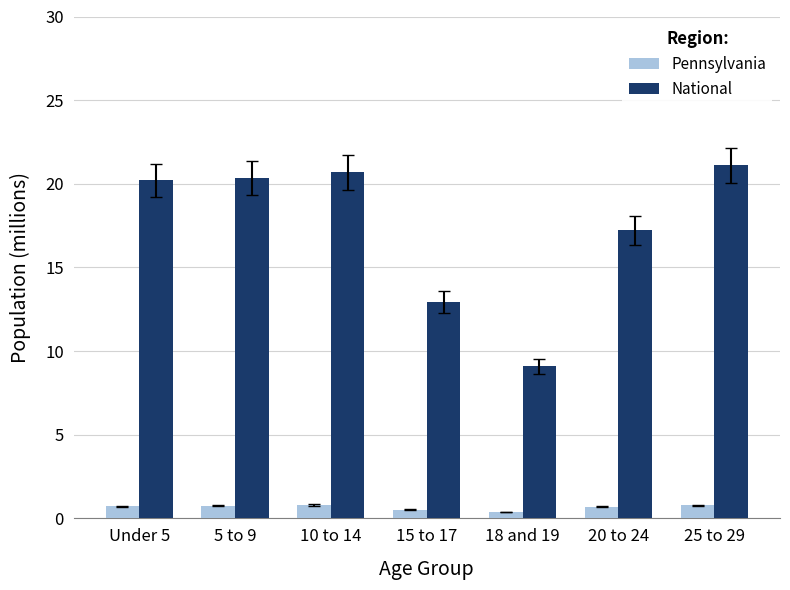

At how many categories does at least one series exceed 17?

5